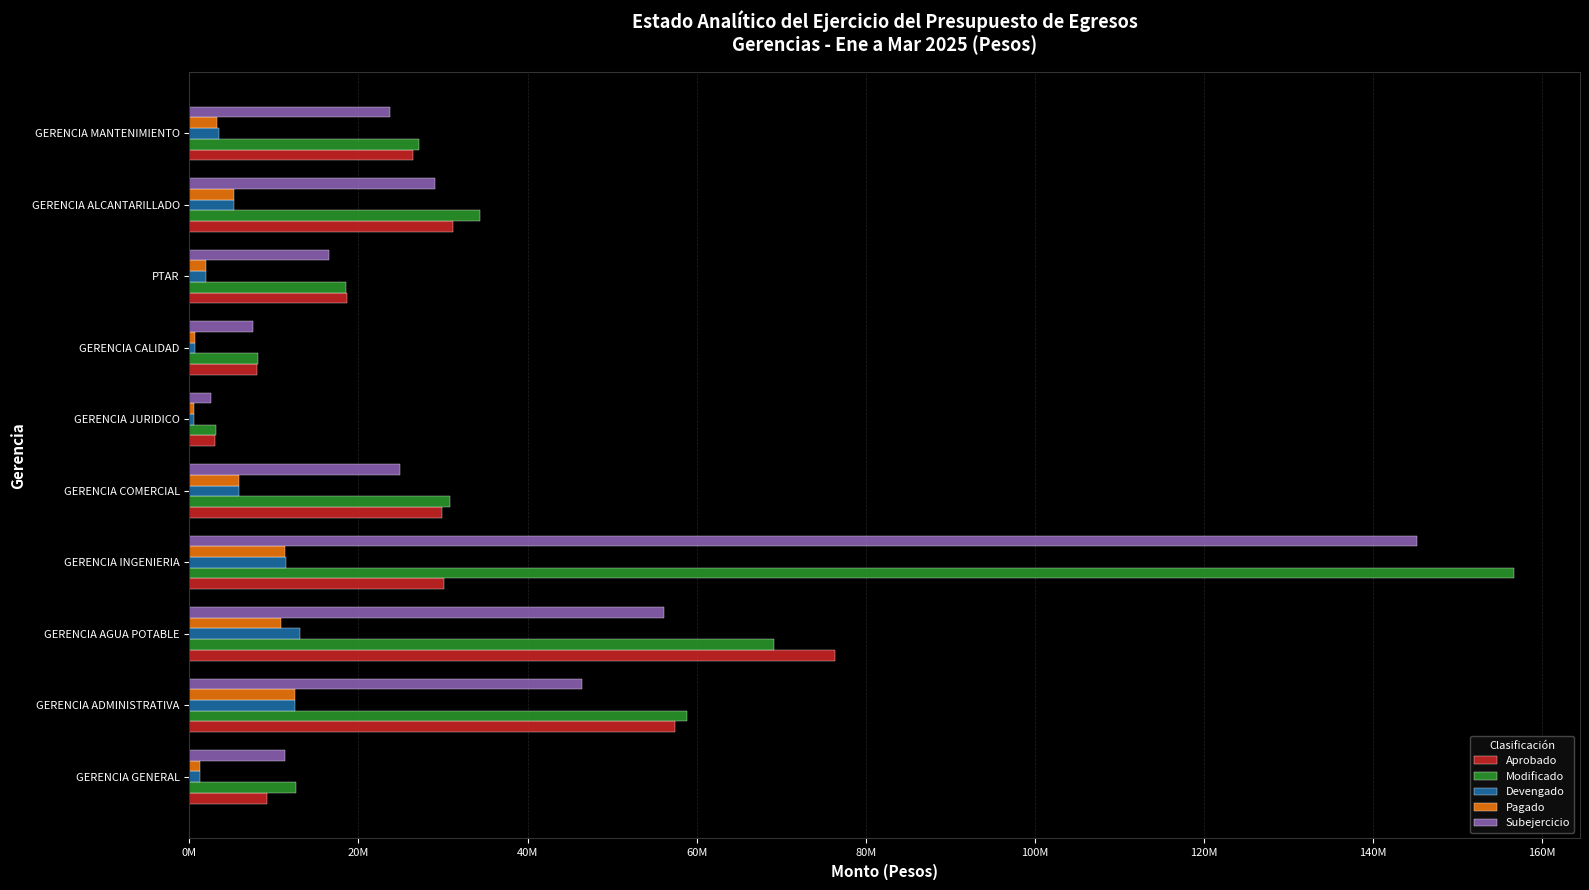

What is the minimum value shown in the chart?

543101.5